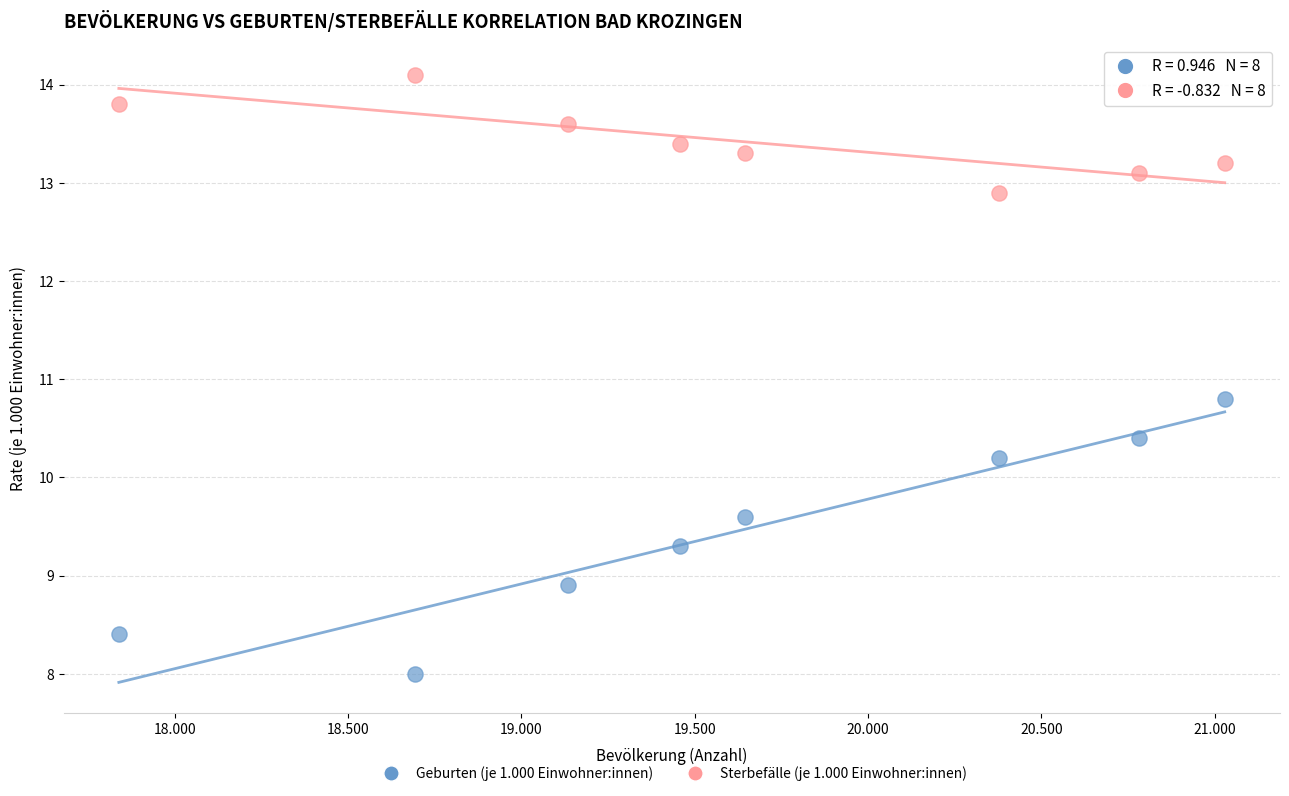

Which series contains the lowest Y value?

Geburten (je 1.000 Einwohner:innen)